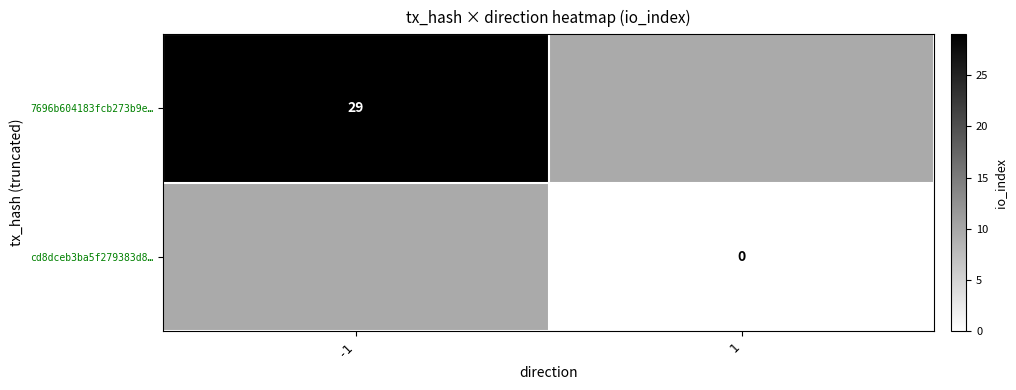

True or false: 7696b604183fcb273b9e… has a value of 29 at -1.

True